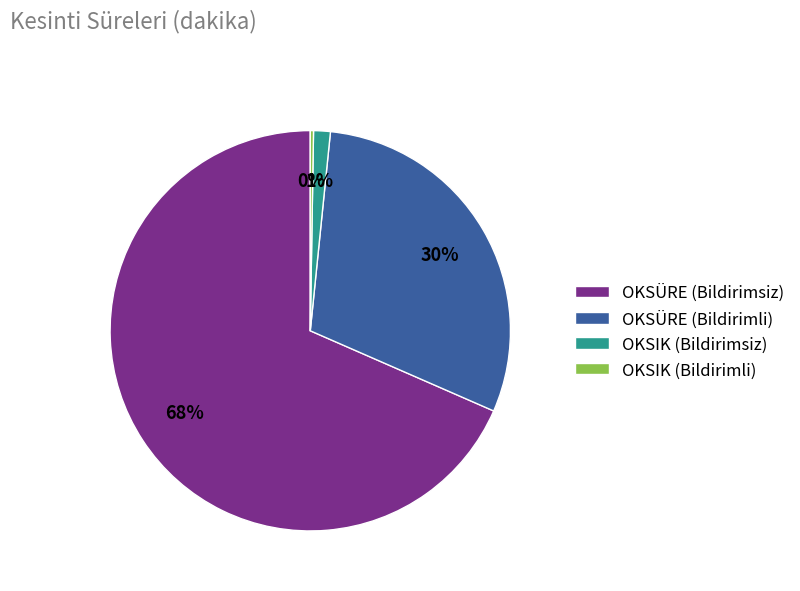

Which category has the biggest portion of the pie?

OKSÜRE (Bildirimsiz)